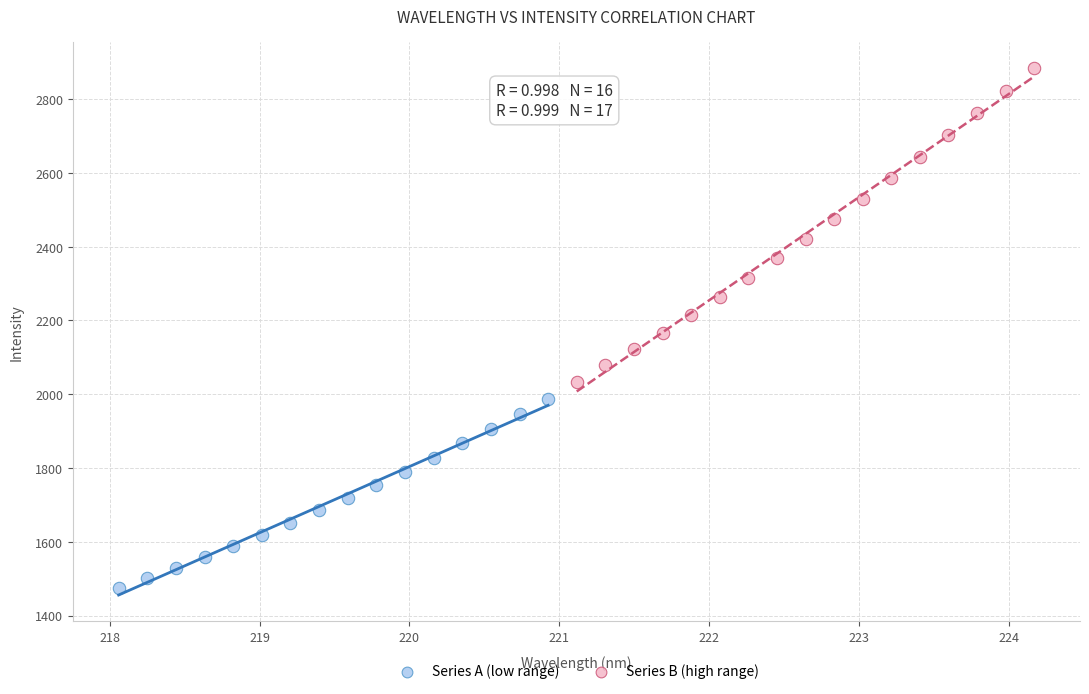

What are all the series names shown in the legend?

Series A (low range), Series B (high range)